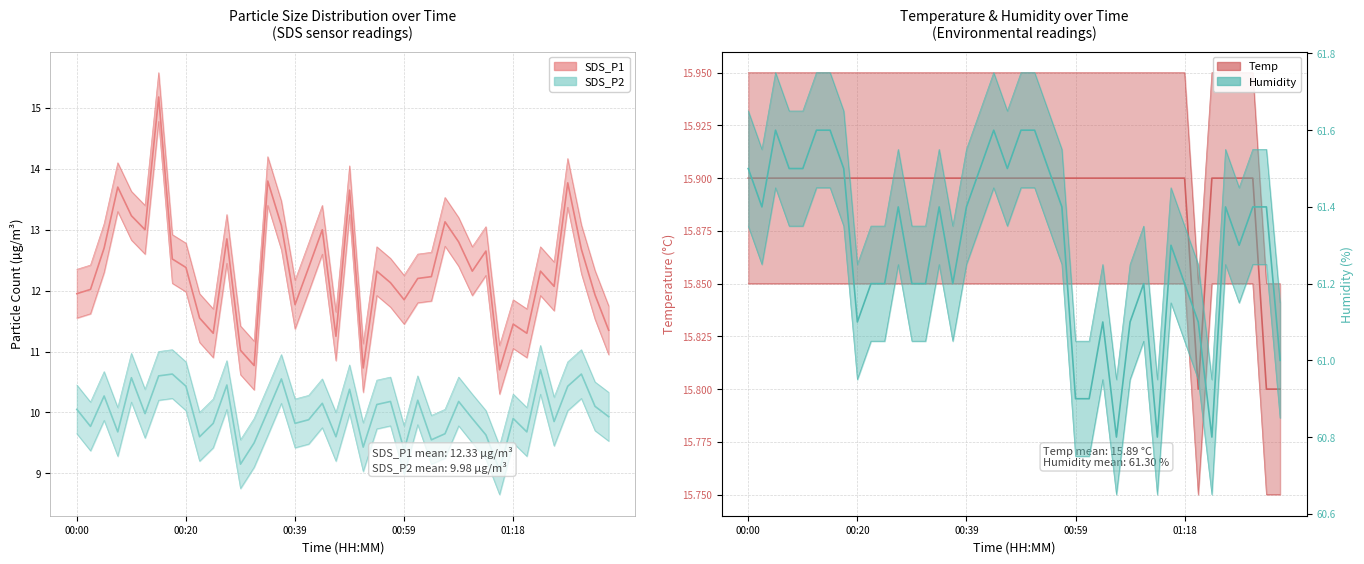

How many lines are shown in the chart?

4